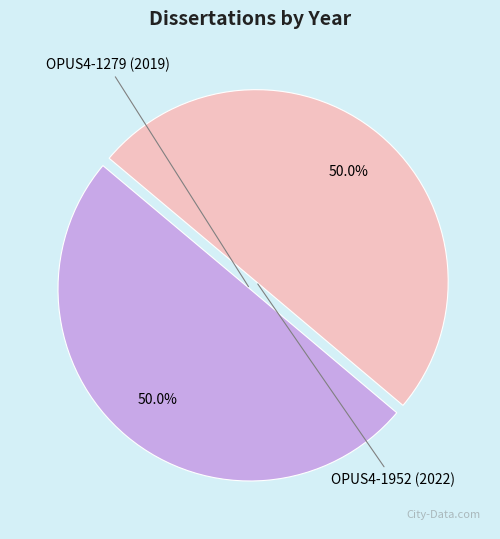

How many slices are in this pie chart?

2